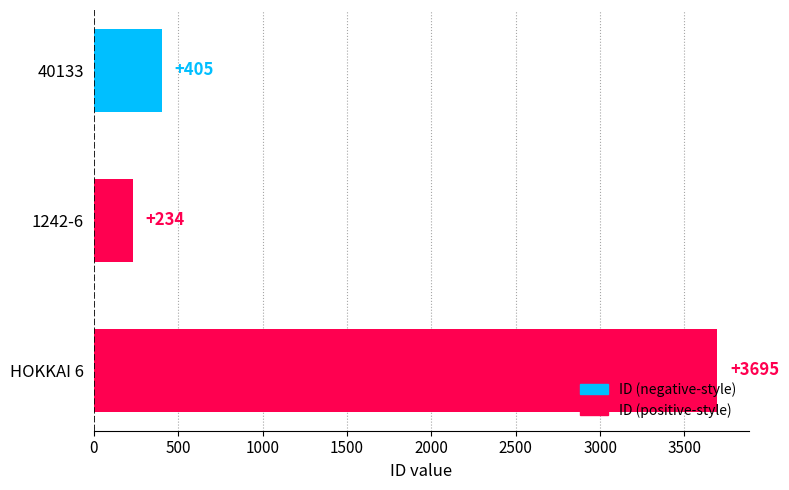

Reading top to bottom, transcribe all the data shown in this chart.

40133=405	1242-6=234	HOKKAI 6=3695